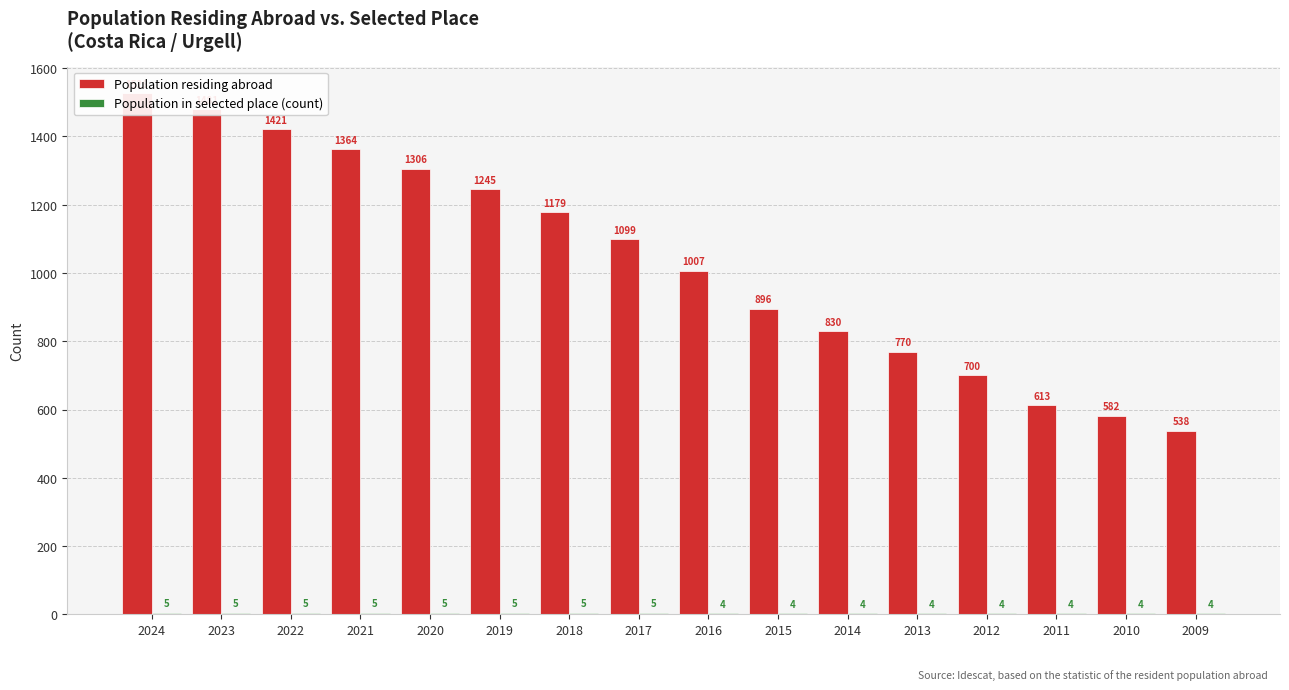

Reading right to left, transcribe all the data shown in this chart.

Population residing abroad: 2009=538	2010=582	2011=613	2012=700	2013=770	2014=830	2015=896	2016=1007	2017=1099	2018=1179	2019=1245	2020=1306	2021=1364	2022=1421	2023=1481	2024=1528
Population in selected place (count): 2009=4	2010=4	2011=4	2012=4	2013=4	2014=4	2015=4	2016=4	2017=5	2018=5	2019=5	2020=5	2021=5	2022=5	2023=5	2024=5